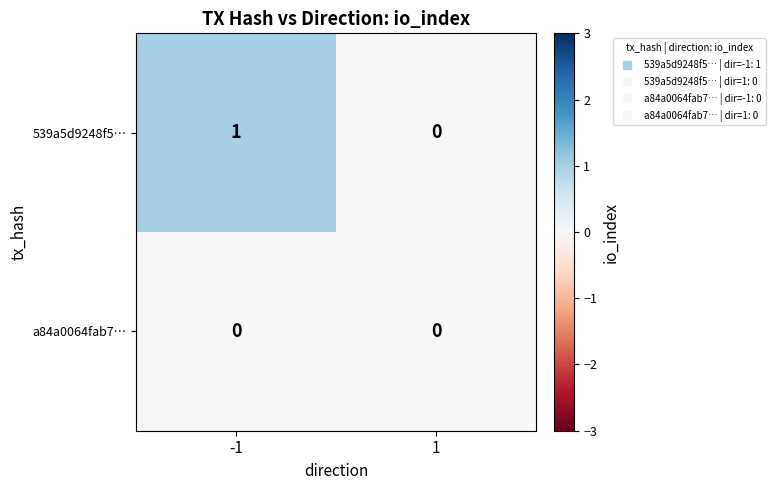

Reading right to left, list all the values displayed in this chart.

539a5d9248f5…: 0	1
a84a0064fab7…: 0	0